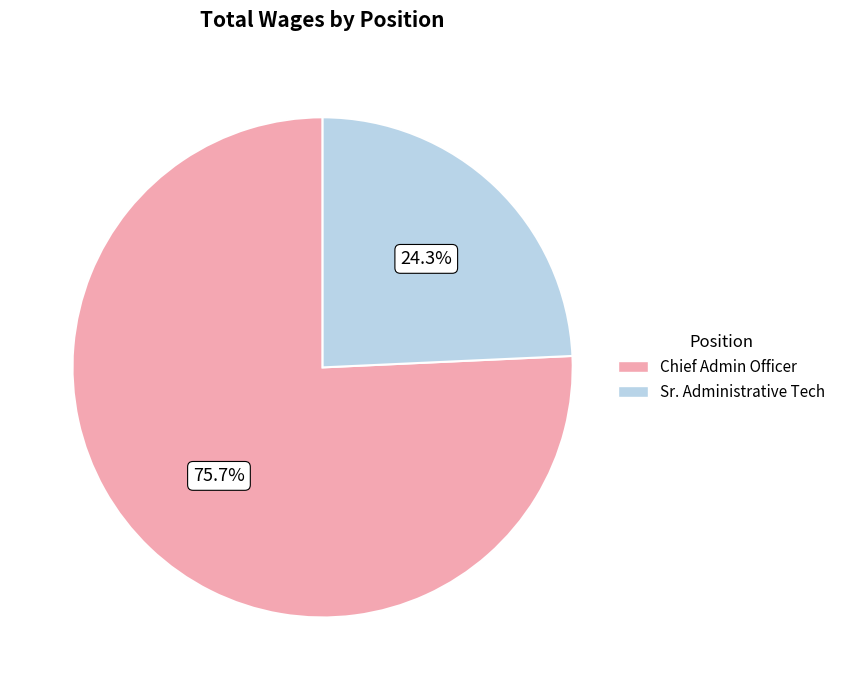

How many segments does this pie chart have?

2